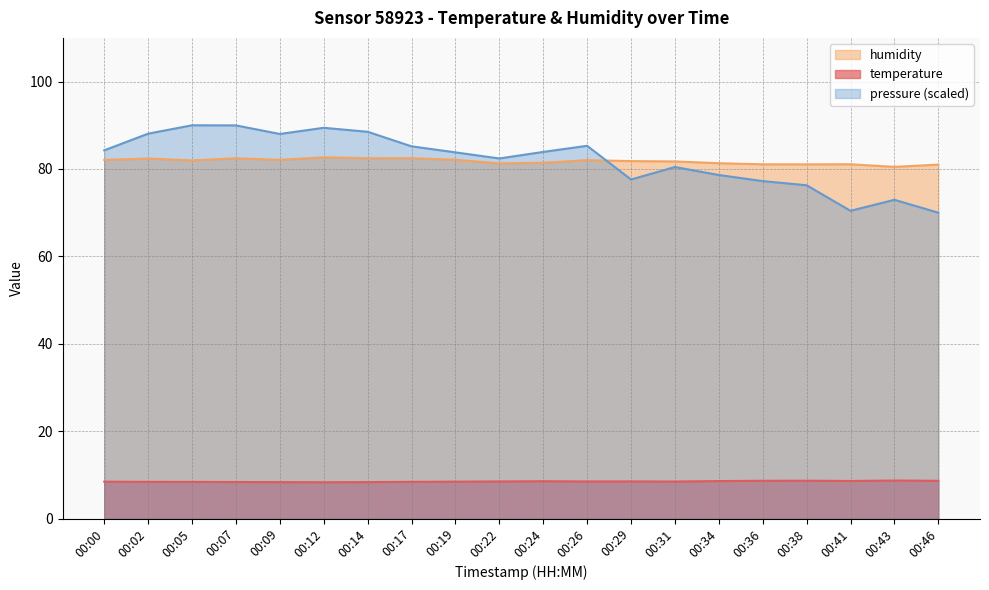

Which series has the widest spread of values?

pressure (scaled)